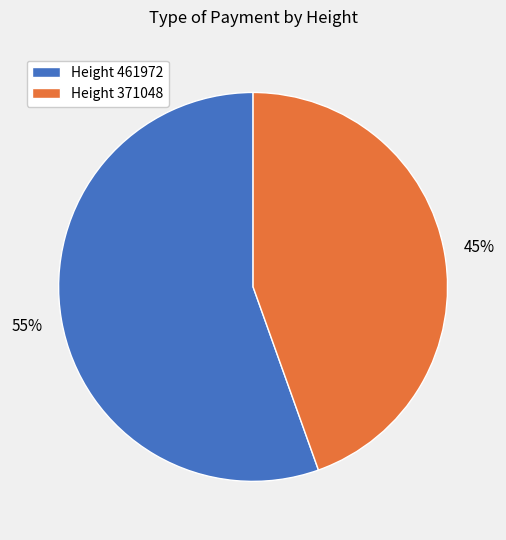

Combined, do Height 371048 and Height 461972 account for over 50%?

Yes